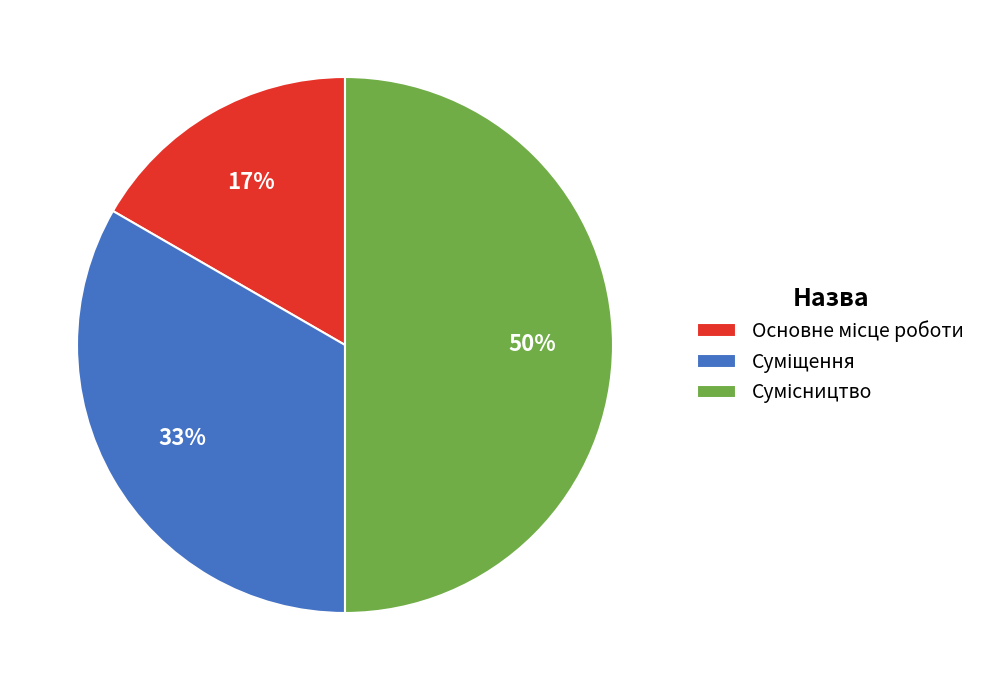

To the nearest percent, what is the difference between the largest and smallest slice percentages?

33%